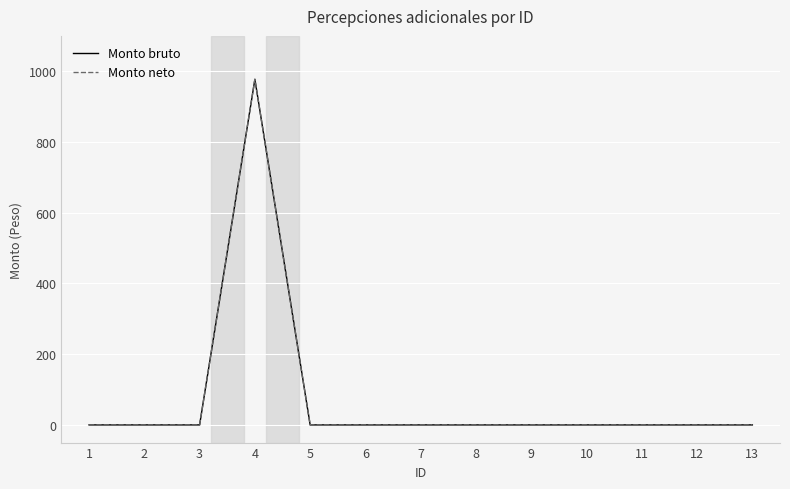

At 4, list the series in order from smallest to largest.

Monto bruto, Monto neto